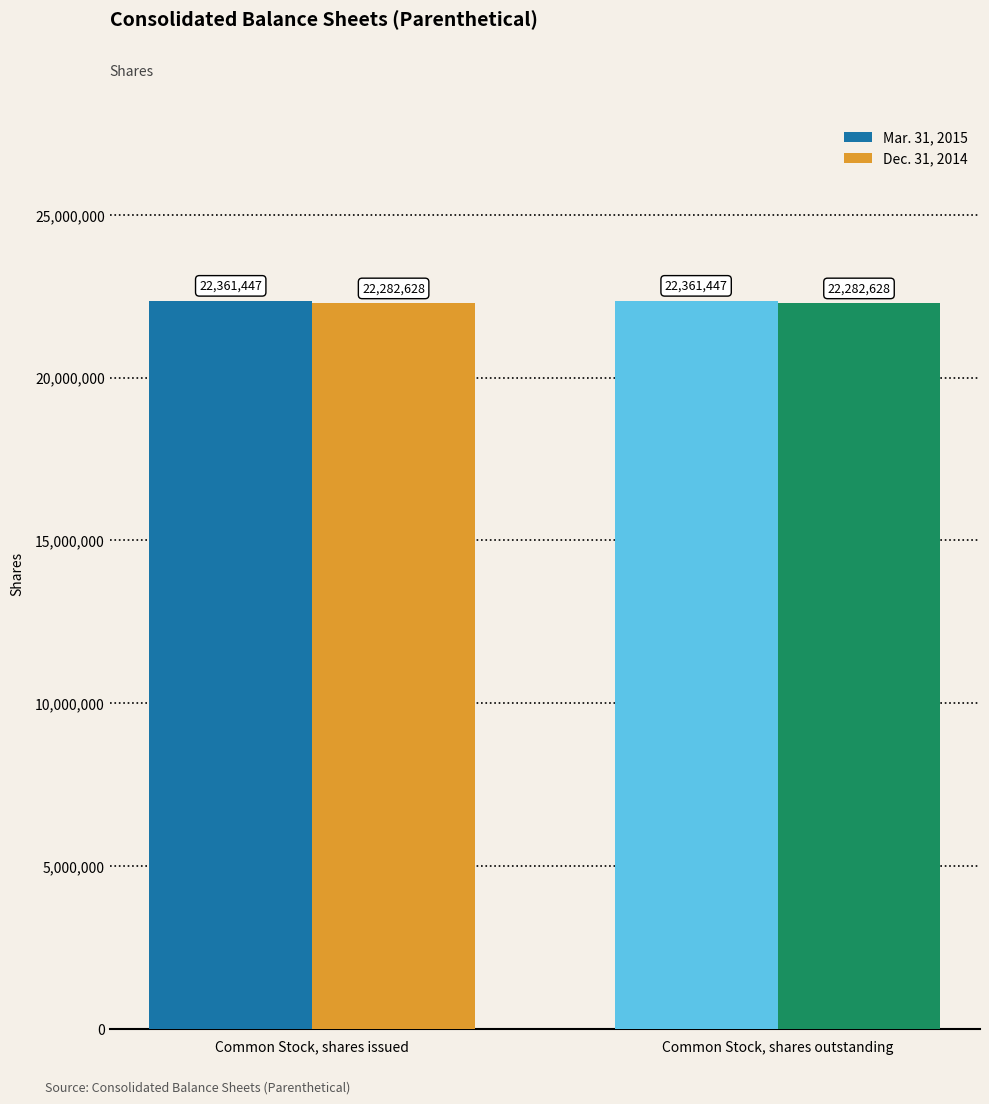

List the series in order of their peak value, highest first.

Mar. 31, 2015, Dec. 31, 2014